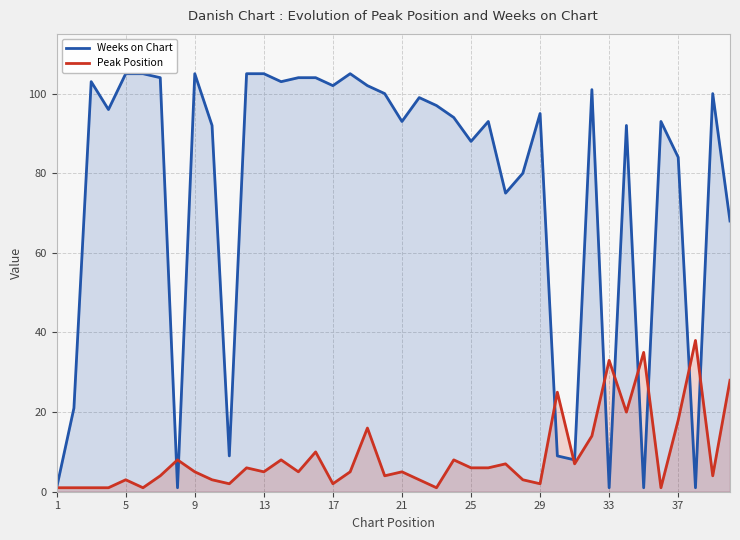

True or false: Weeks on Chart and Peak Position cross at least once.

True